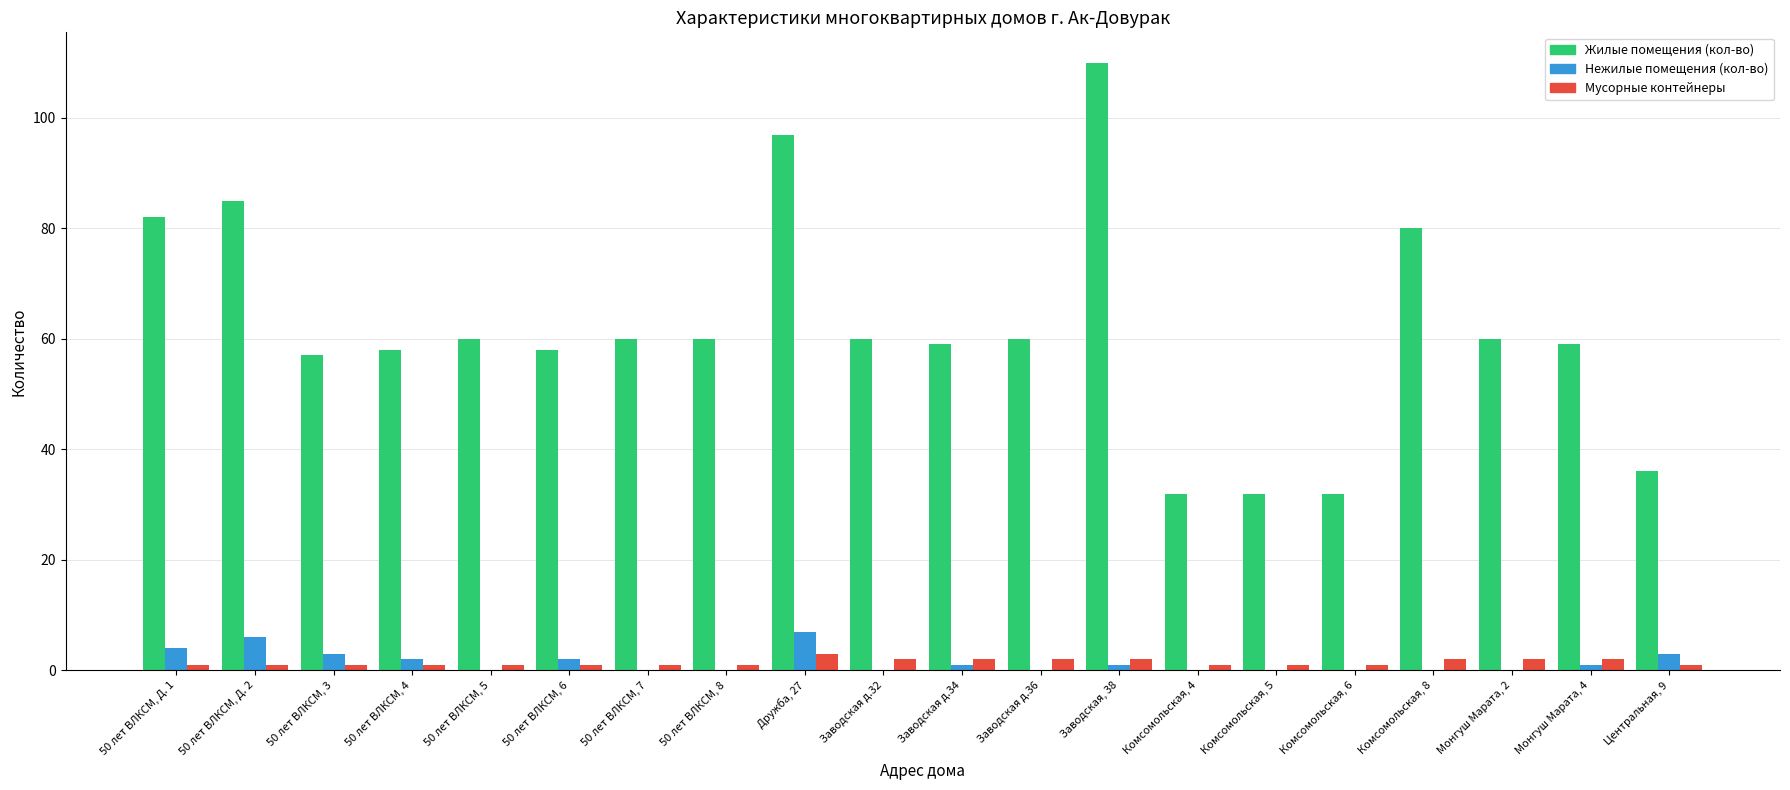

What is the maximum value shown in the chart?

110